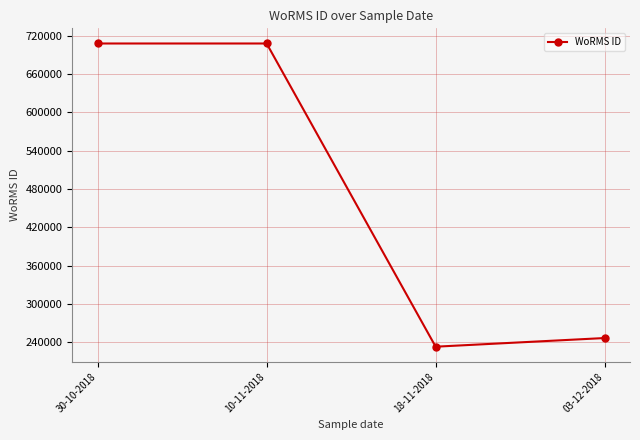

What is the value of the 2nd point from the left?

707630